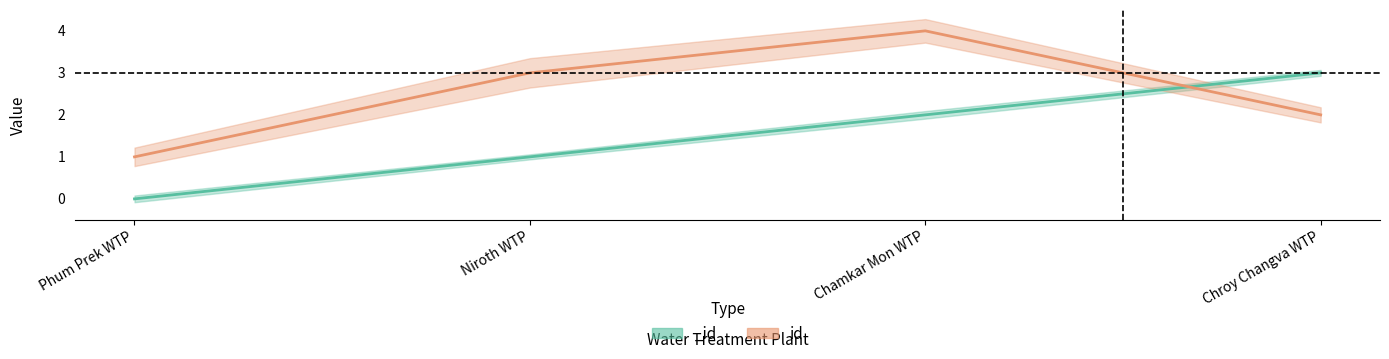

The chart shows a value of 1 at Phum Prek WTP. True or false?

False